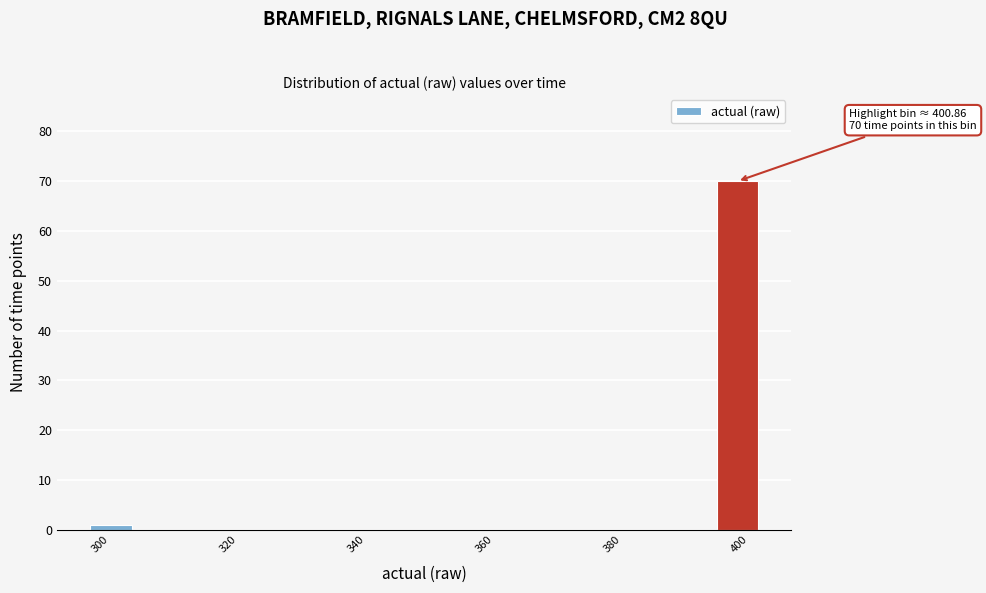

Read against the x-axis, roughly where is the centre of the tallest bar?

400